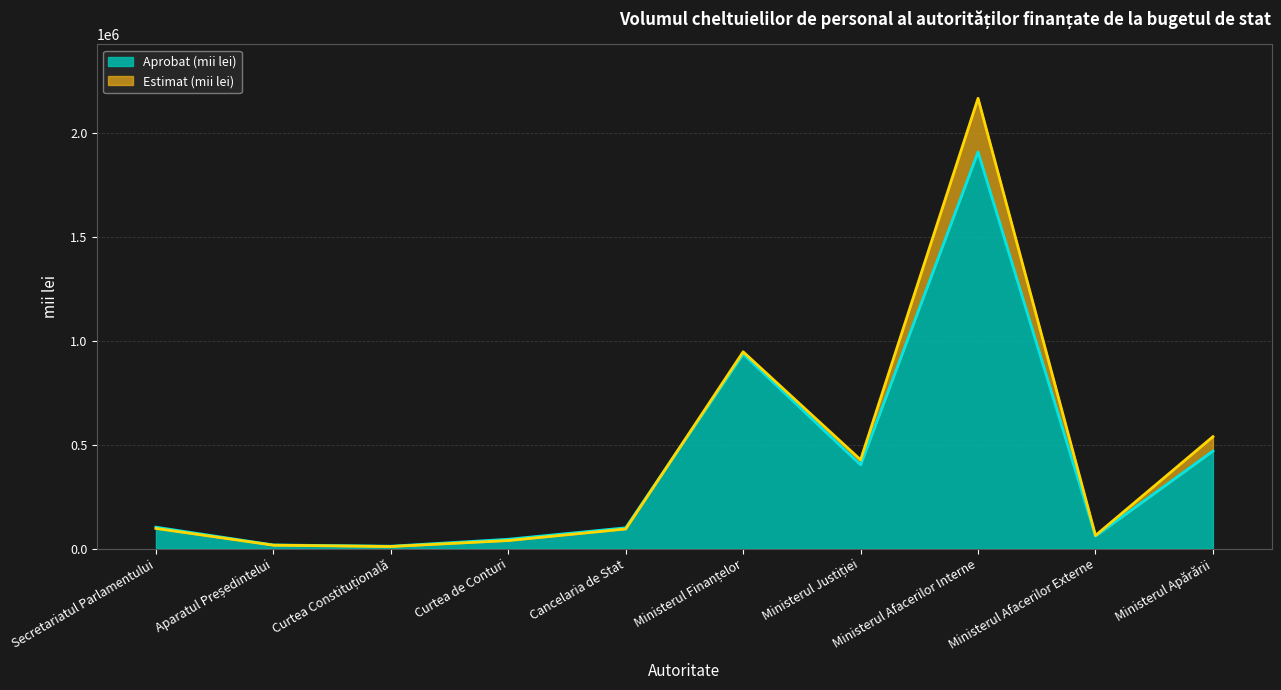

Does the chart display data point markers on the line(s)?

No